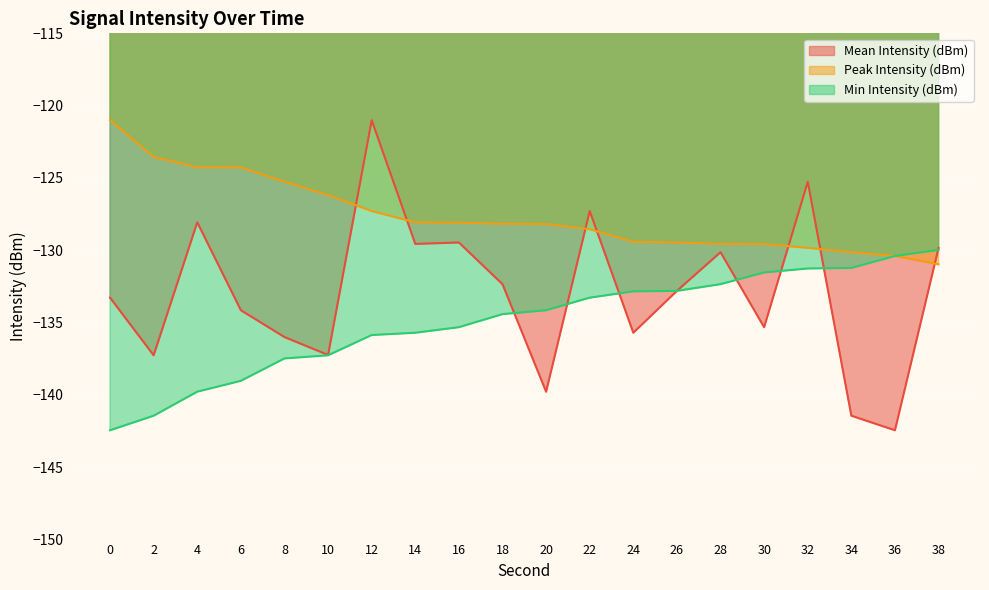

What is the difference between the maximum and minimum values in the Peak Intensity (dBm) series?

10.0